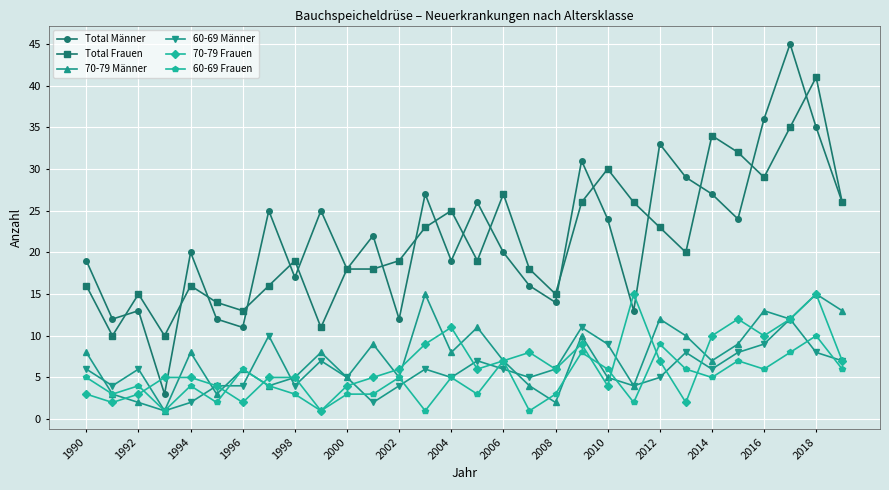

What is the sum of all Total Männer values?

654